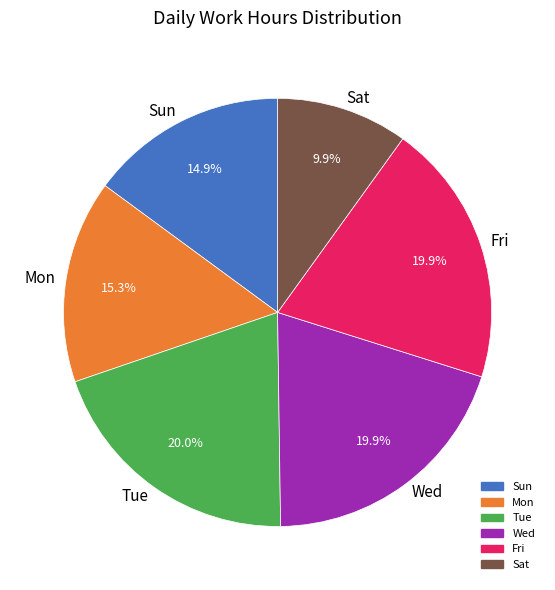

Combined, what portion of the pie is Fri and Wed?

39.8%